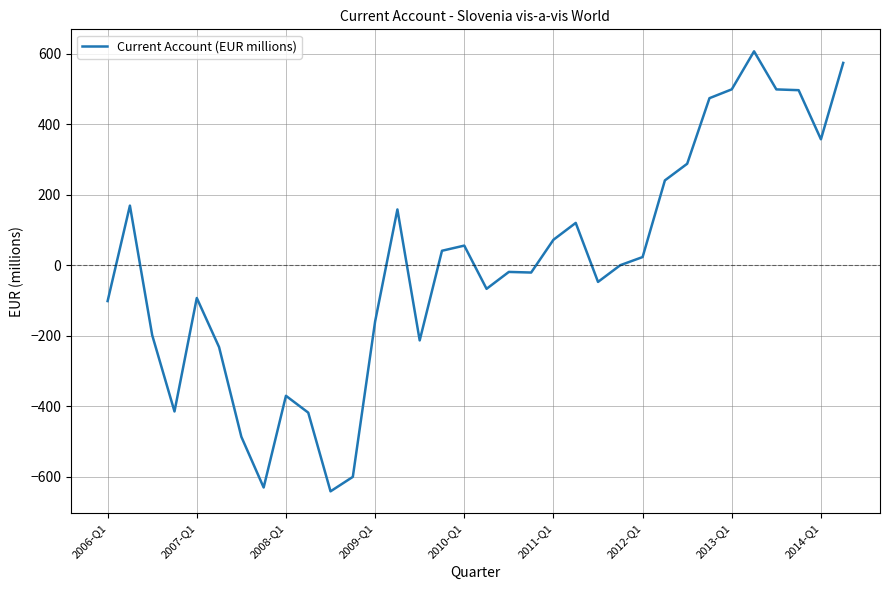

What is the minimum value shown in the chart?

-640.8